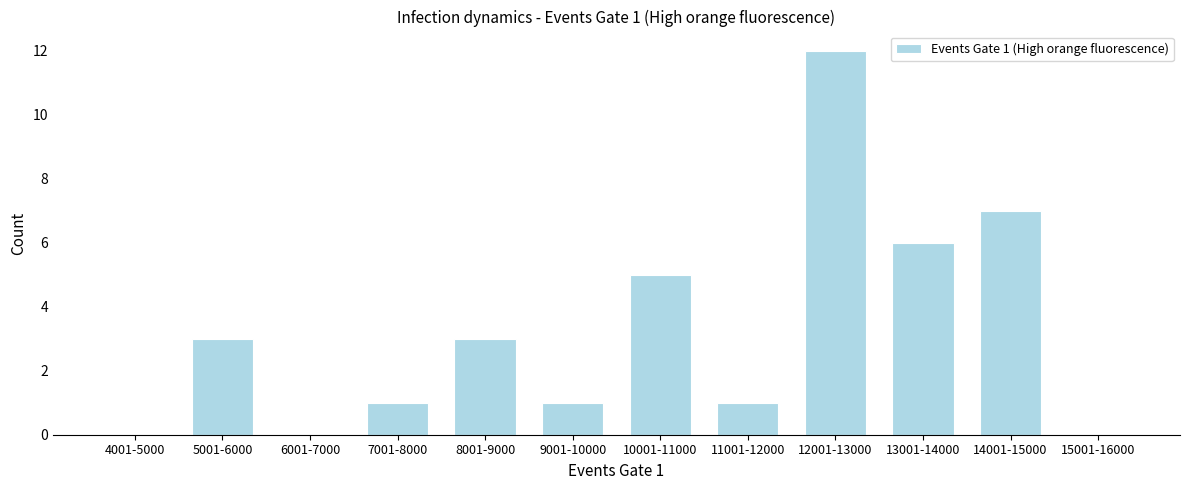

Reading left to right, extract all data points from this chart.

4001-5000=0	5001-6000=3	6001-7000=0	7001-8000=1	8001-9000=3	9001-10000=1	10001-11000=5	11001-12000=1	12001-13000=12	13001-14000=6	14001-15000=7	15001-16000=0